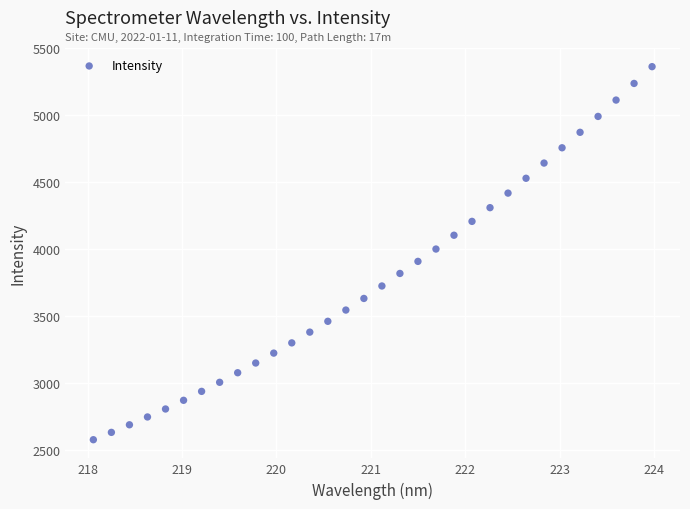

What is the range of Y values (max minus min)?

2783.1